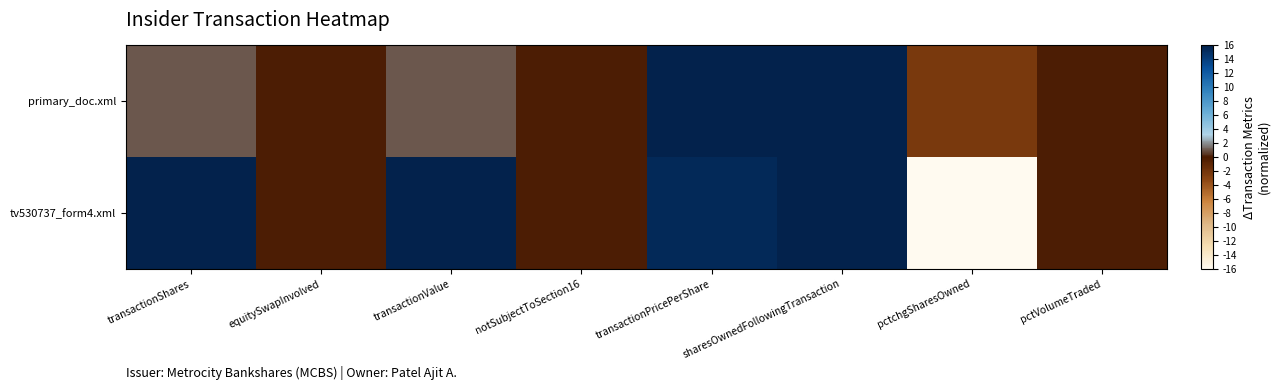

Rank the series by their average value, from lowest to highest.

primary_doc.xml, tv530737_form4.xml